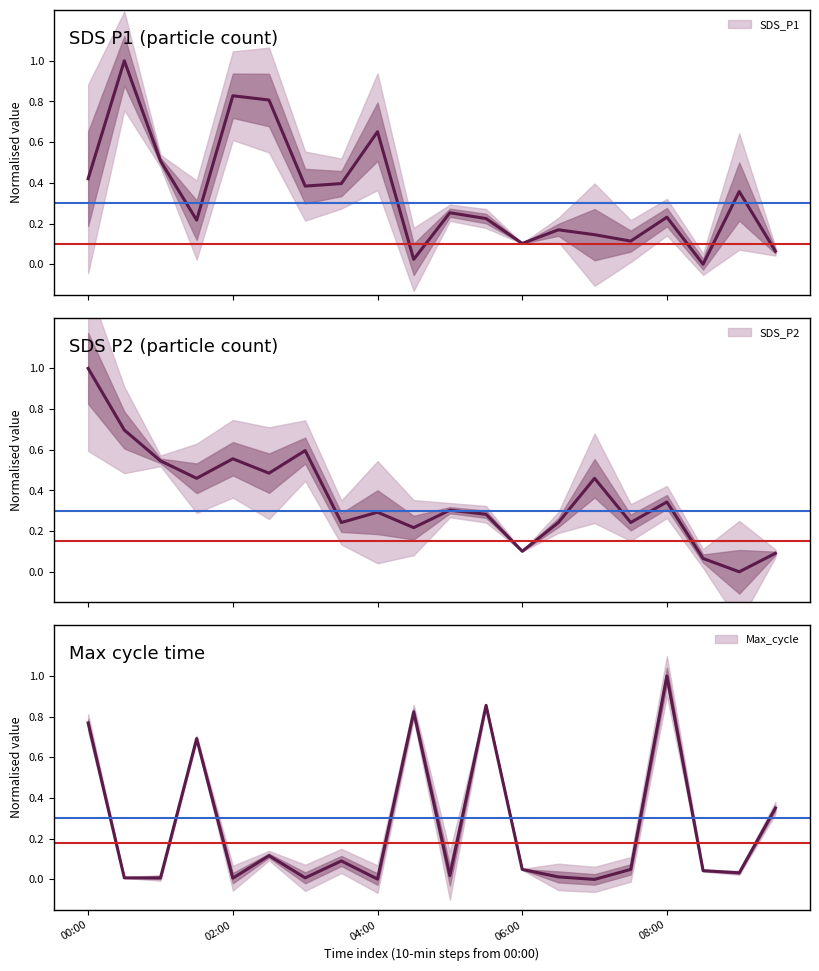

What position from the left is 10?

11